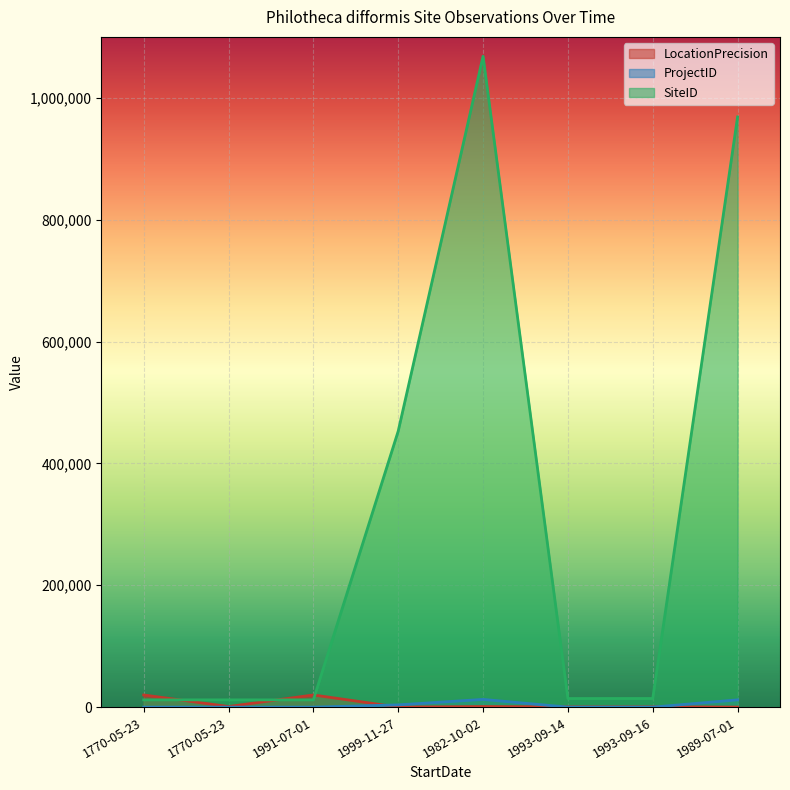

What are all the series names shown in the legend?

LocationPrecision, ProjectID, SiteID